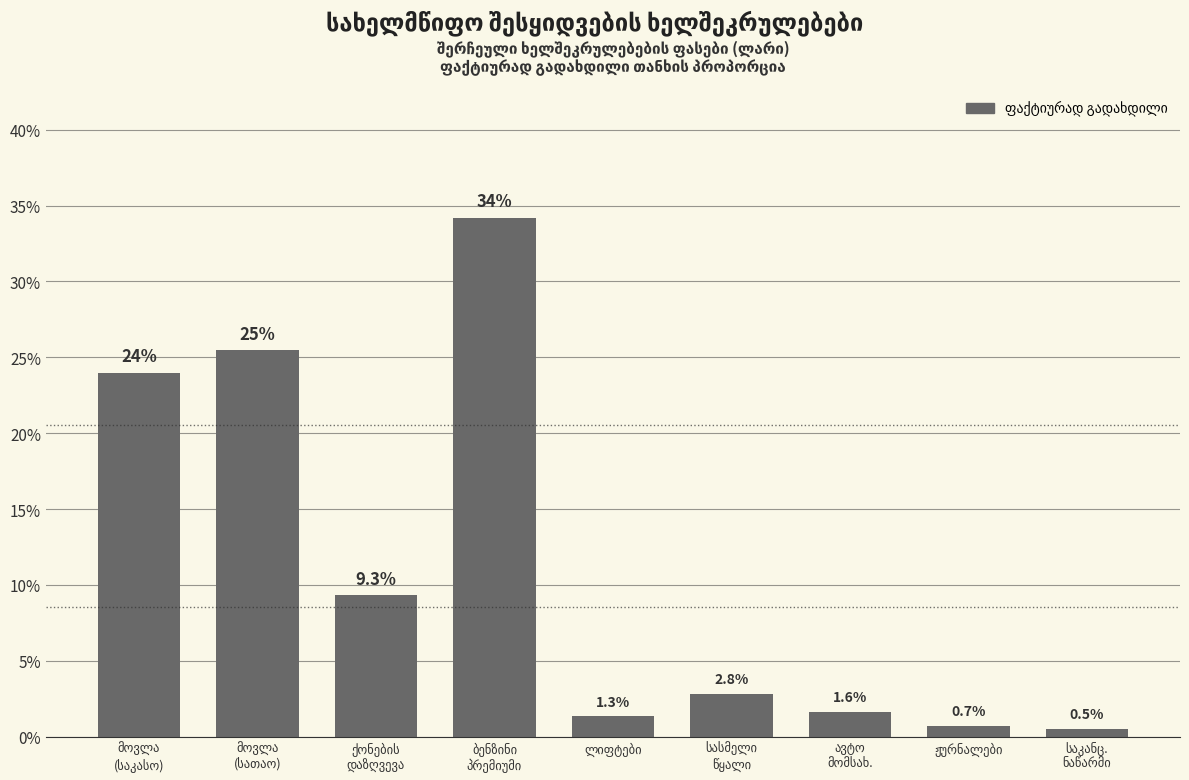

What is the value of the 3rd bar from the left?

9.3